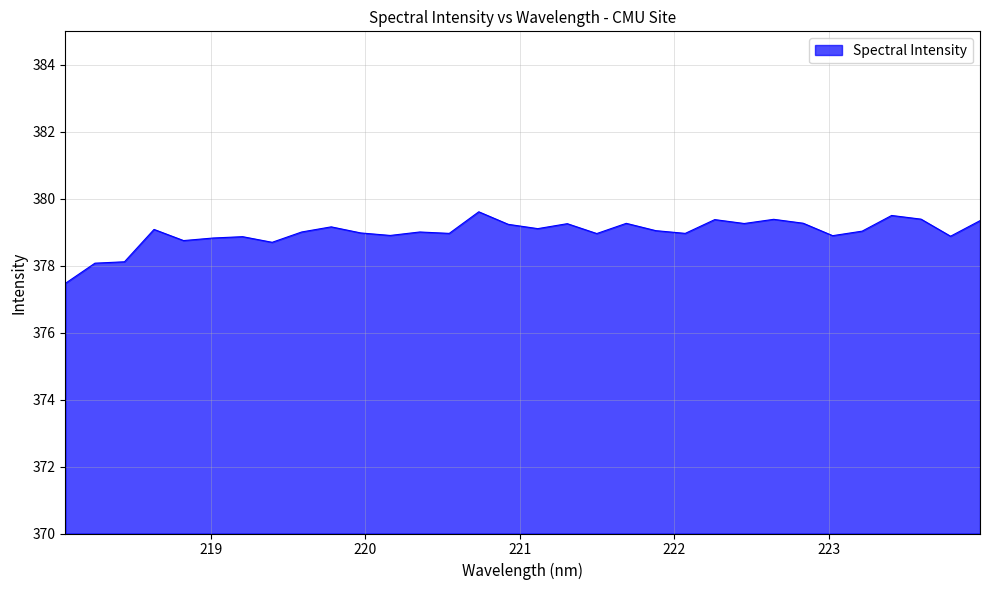

What is the difference between the maximum and minimum values?

2.1